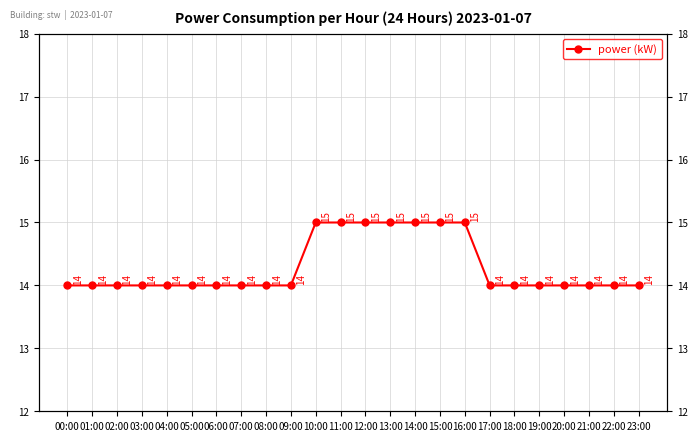

Reading left to right, extract all data points from this chart.

14	14	14	14	14	14	14	14	14	14	15	15	15	15	15	15	15	14	14	14	14	14	14	14